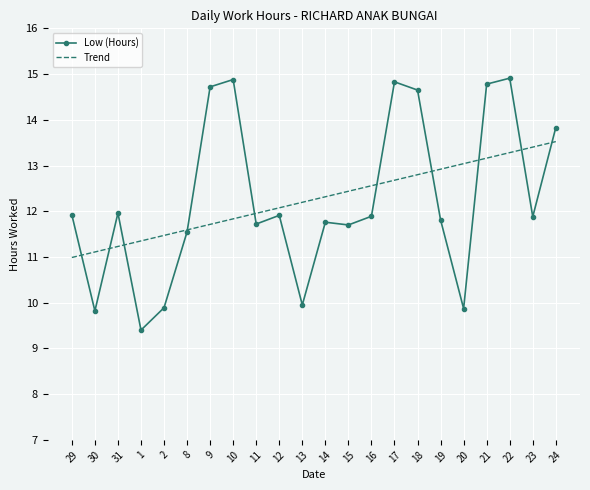

Between which two adjacent categories do Trend and Low (Hours) first intersect?

29 and 30